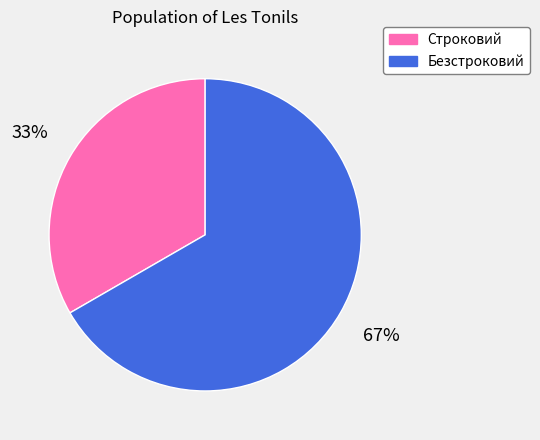

To the nearest percent, what percentage of the pie is Безстроковий?

67%